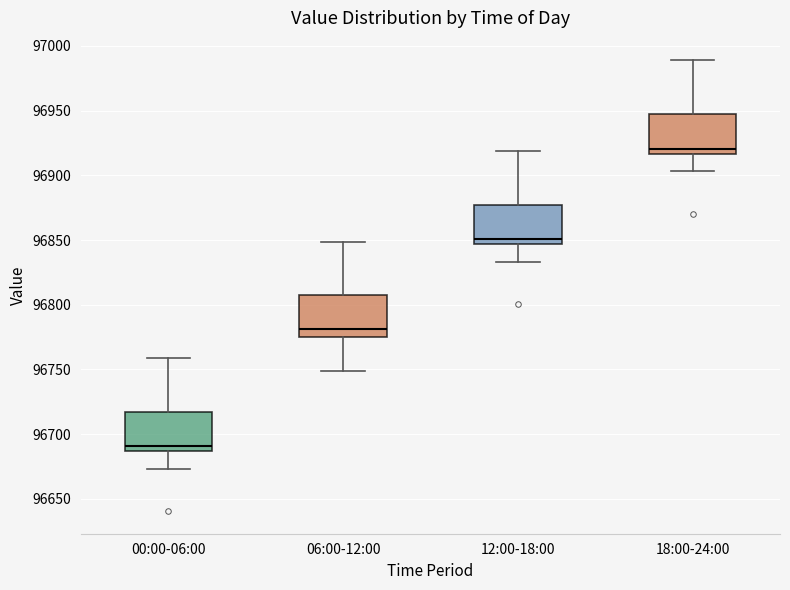

Which box's median line is the highest?

18:00-24:00